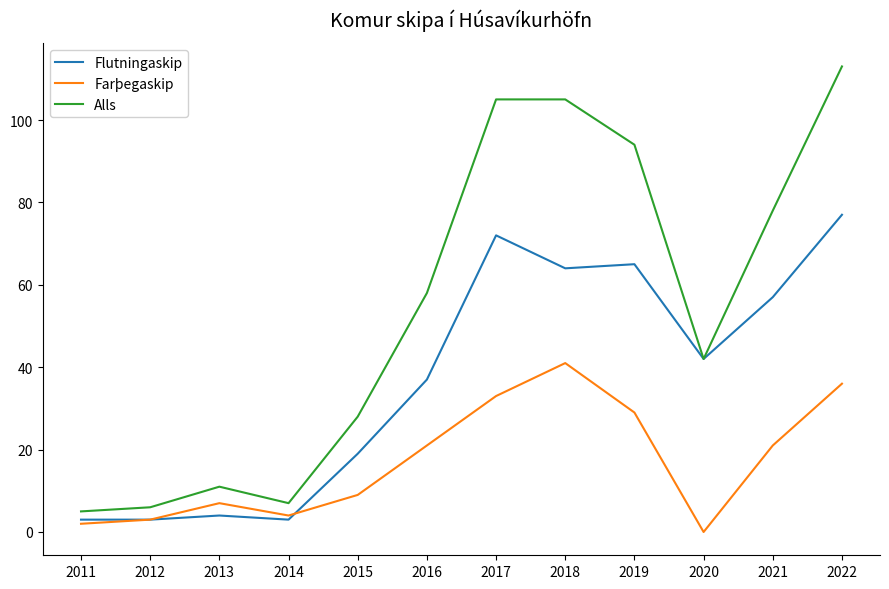

At which category does Flutningaskip reach its first local peak?

2013